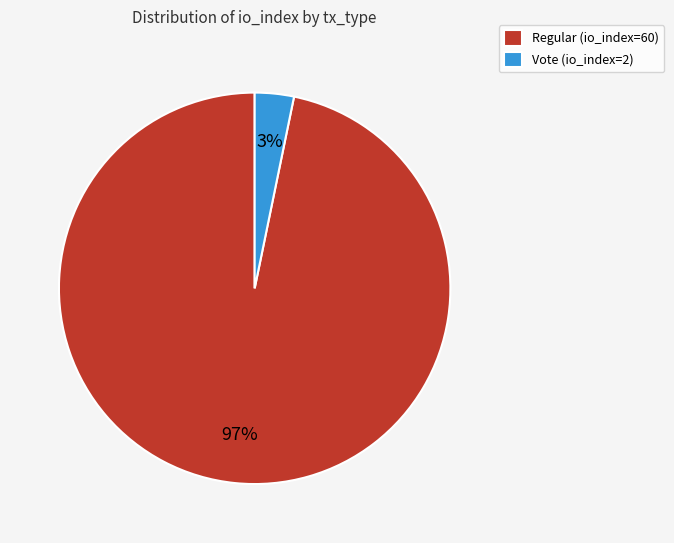

Which has a higher value, Regular (io_index=60) or Vote (io_index=2)?

Regular (io_index=60)